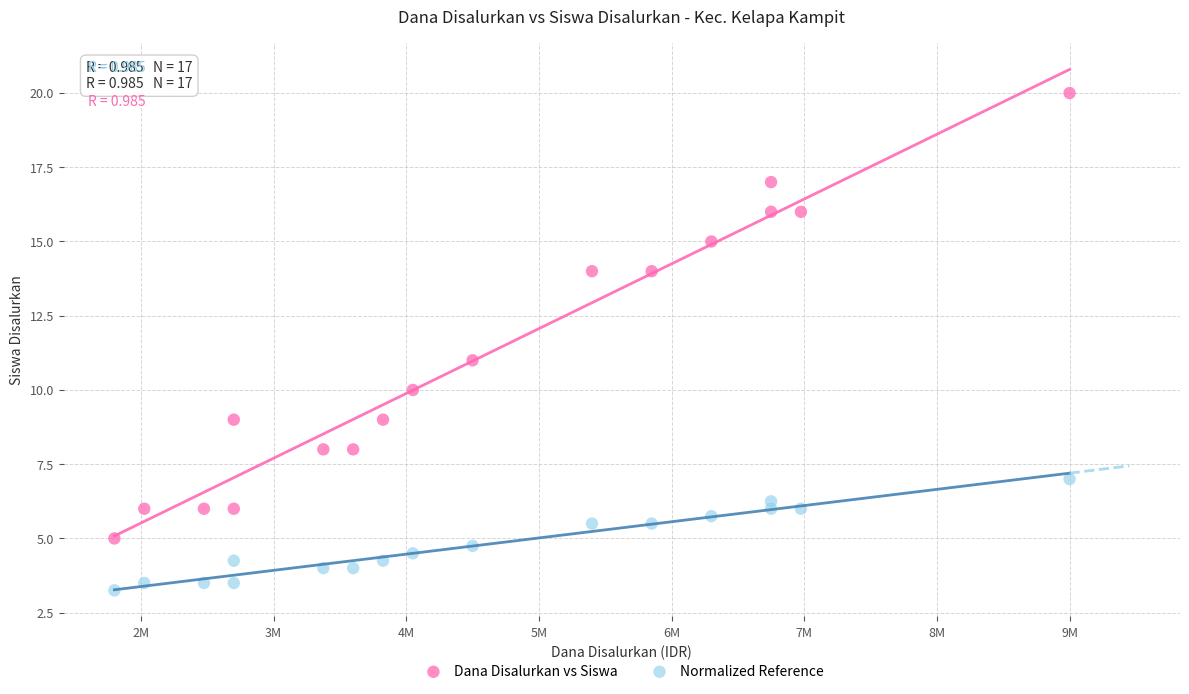

Which series reaches the maximum Y coordinate?

Dana Disalurkan vs Siswa